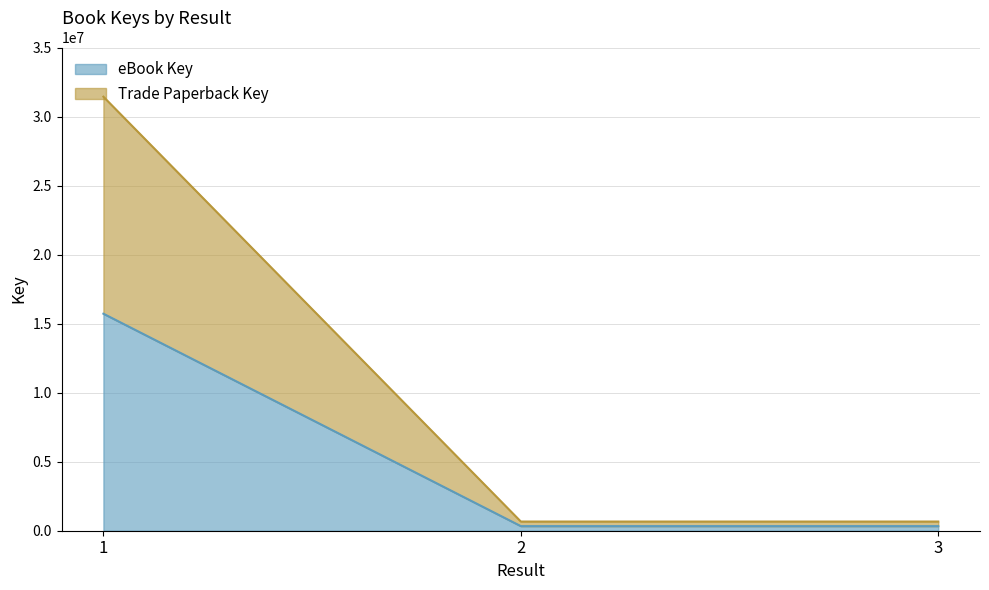

At which category does the chart reach its peak across all series?

1